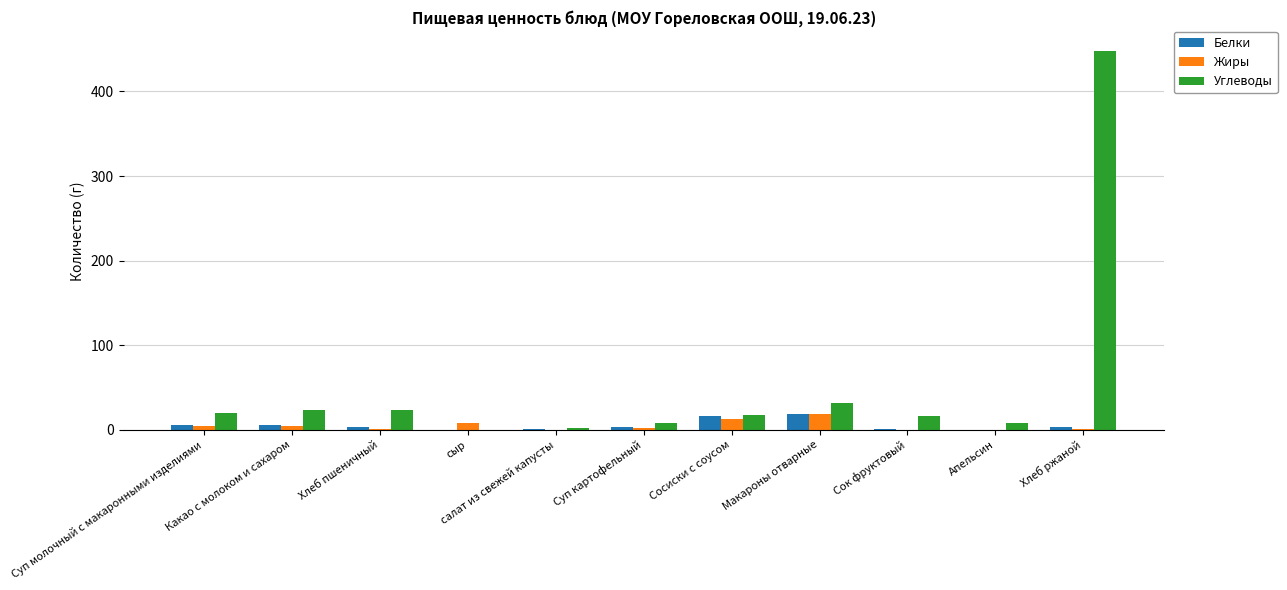

Which series has the largest total across all categories?

Углеводы